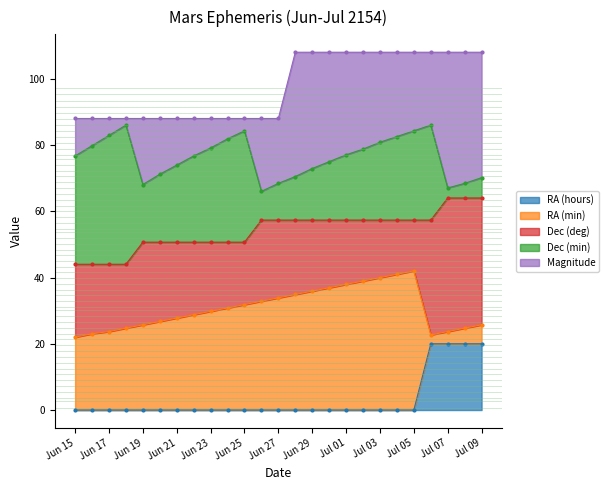

What is the label of the 17th point from the right?

Jun 23